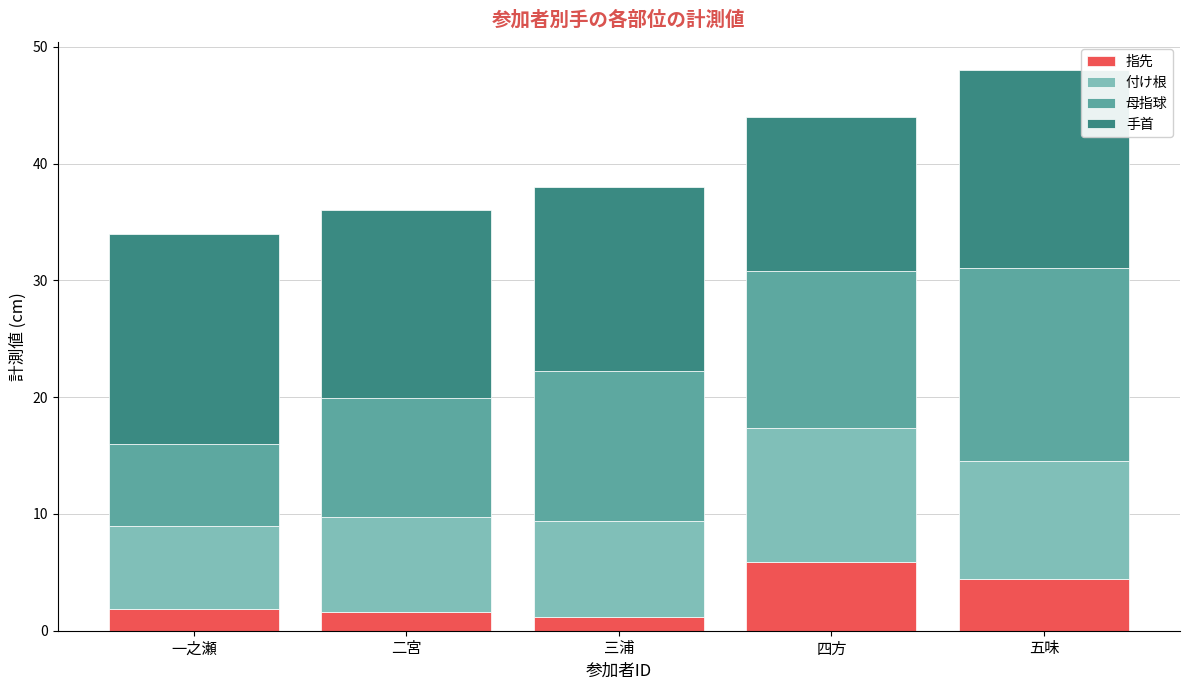

What is the minimum value for 指先?

1.2